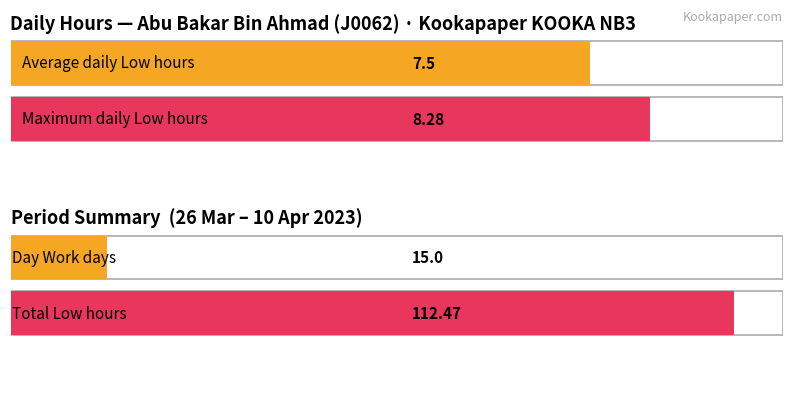

Does the chart contain any negative values?

No